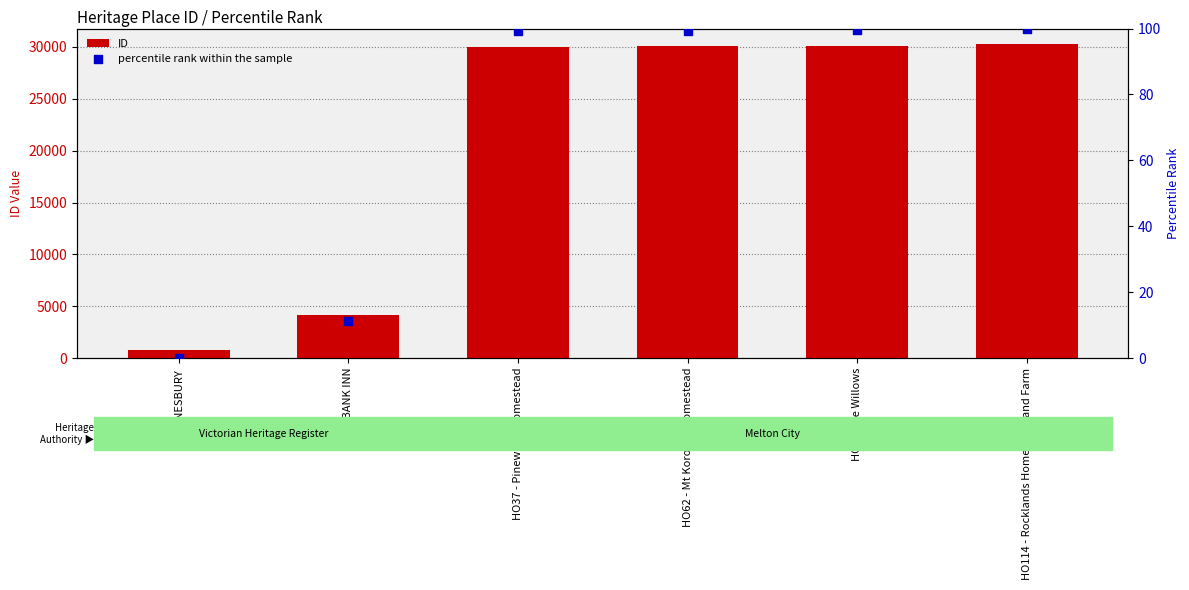

At which category is the sum across all series the highest?

HO114 - Rocklands Homestead and Farm